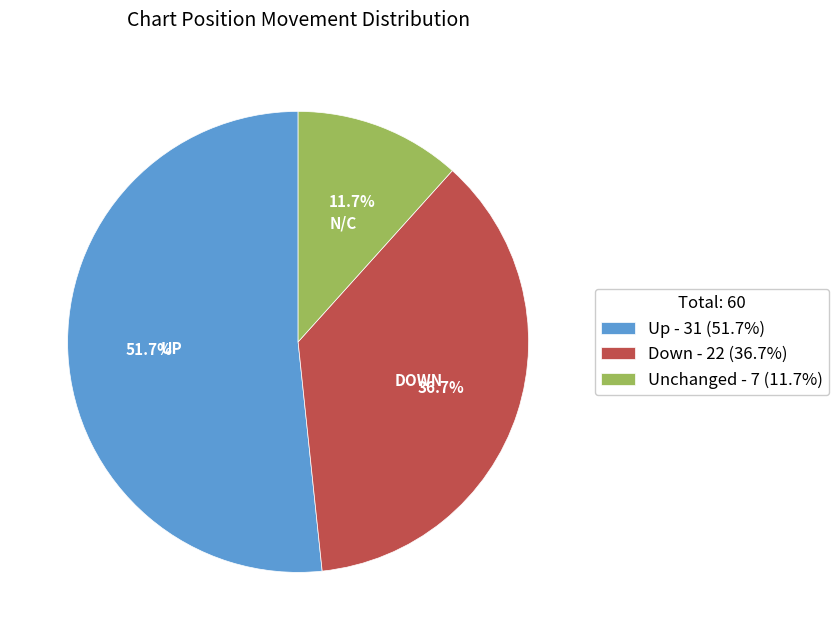

Do Down - 22 (36.7%) and Up - 31 (51.7%) together represent more than half of the pie?

Yes